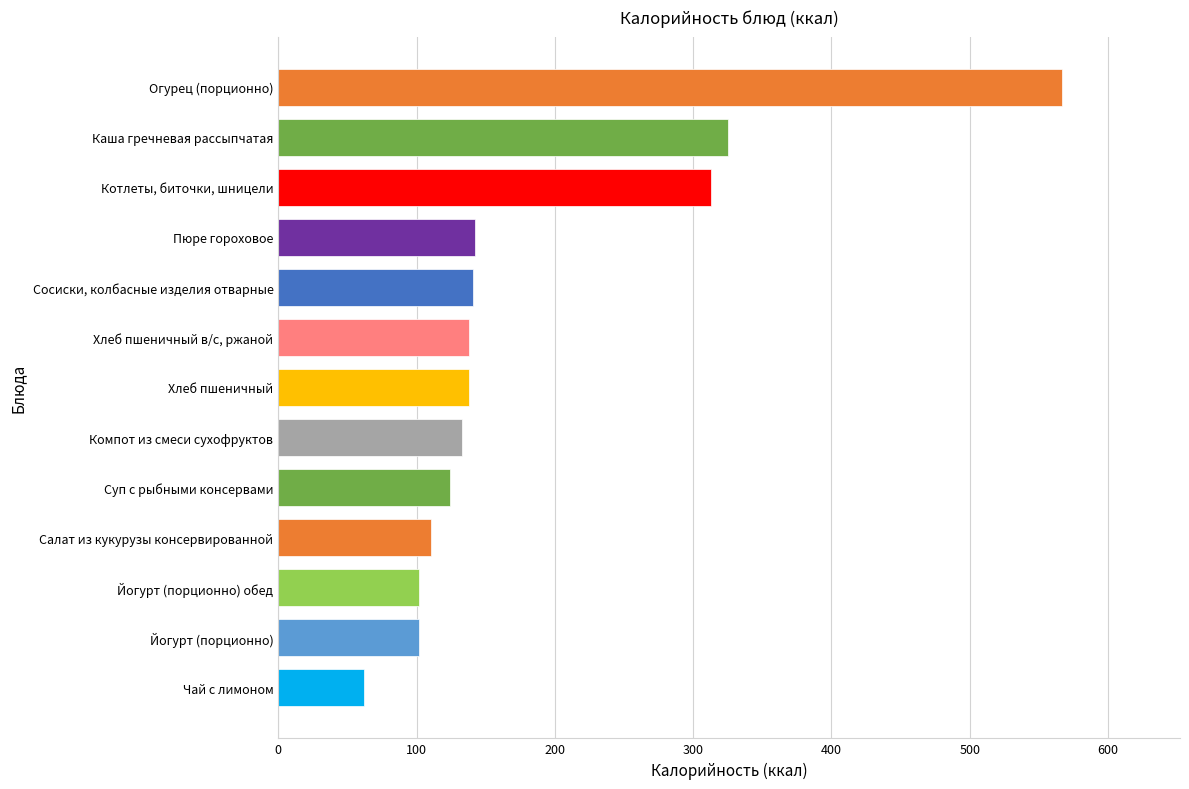

What is the greatest value displayed?

567.0